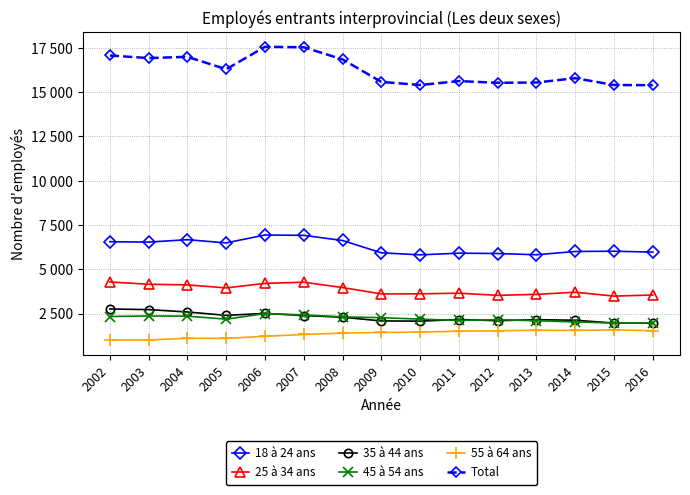

Is this an area chart (filled region under the line)?

No